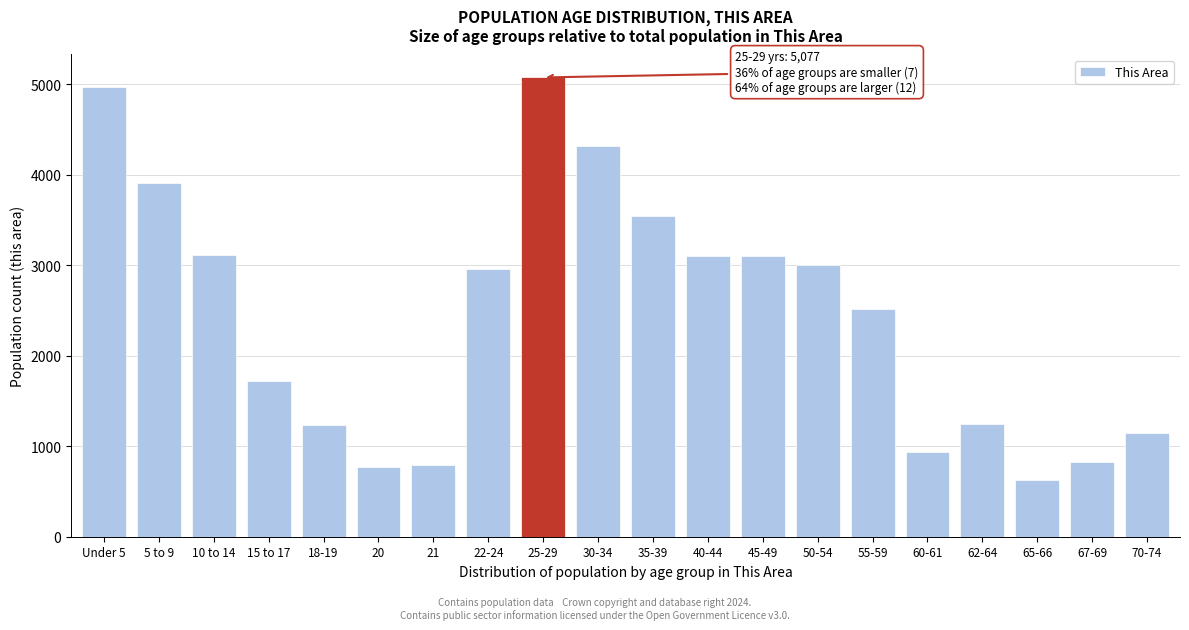

What is the difference between the maximum and minimum values?

4455